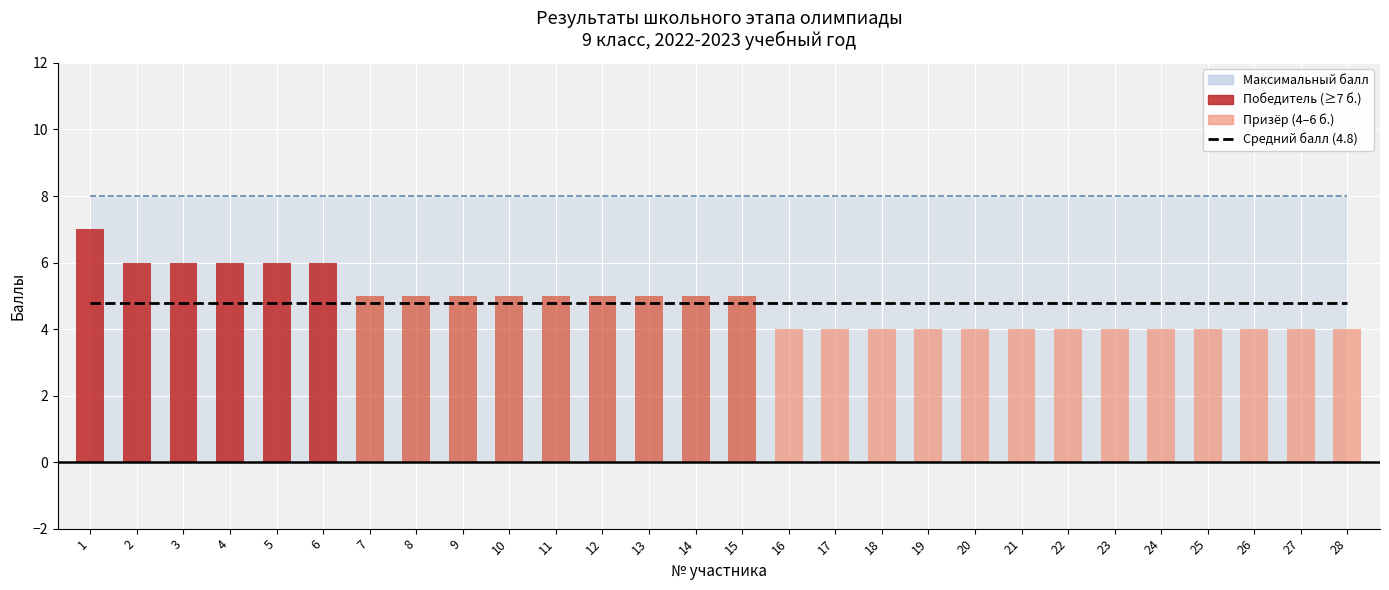

What is the difference between the highest and lowest values at 19?

4